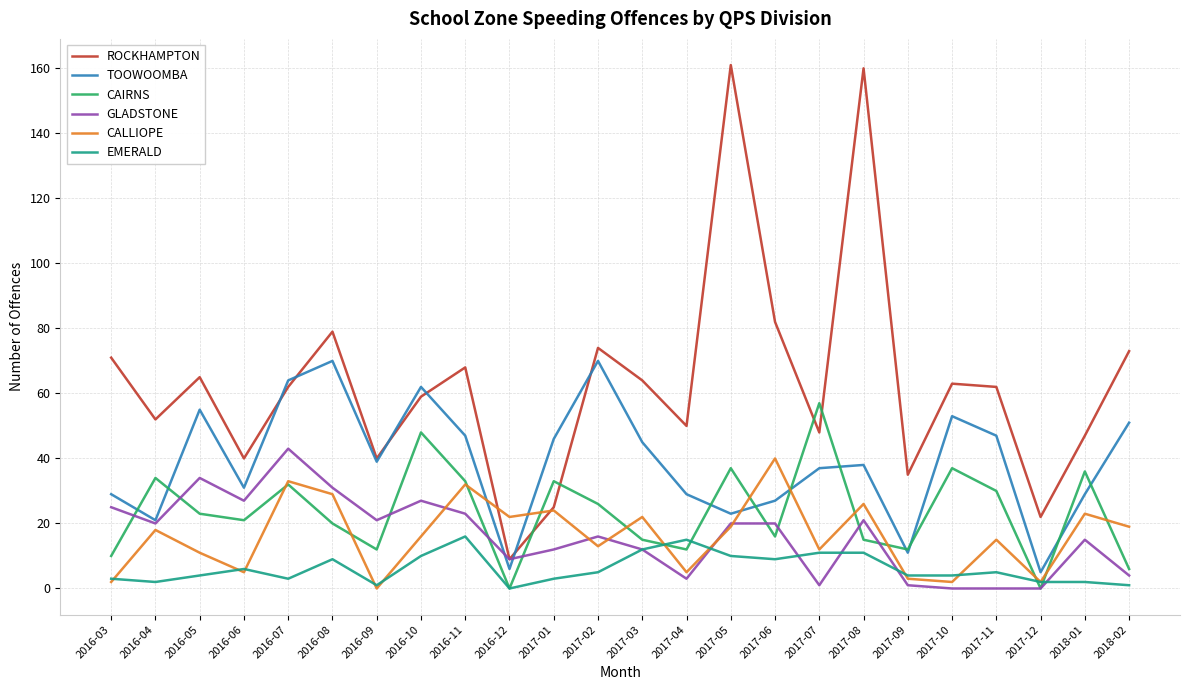

Which series has the largest total across all categories?

ROCKHAMPTON